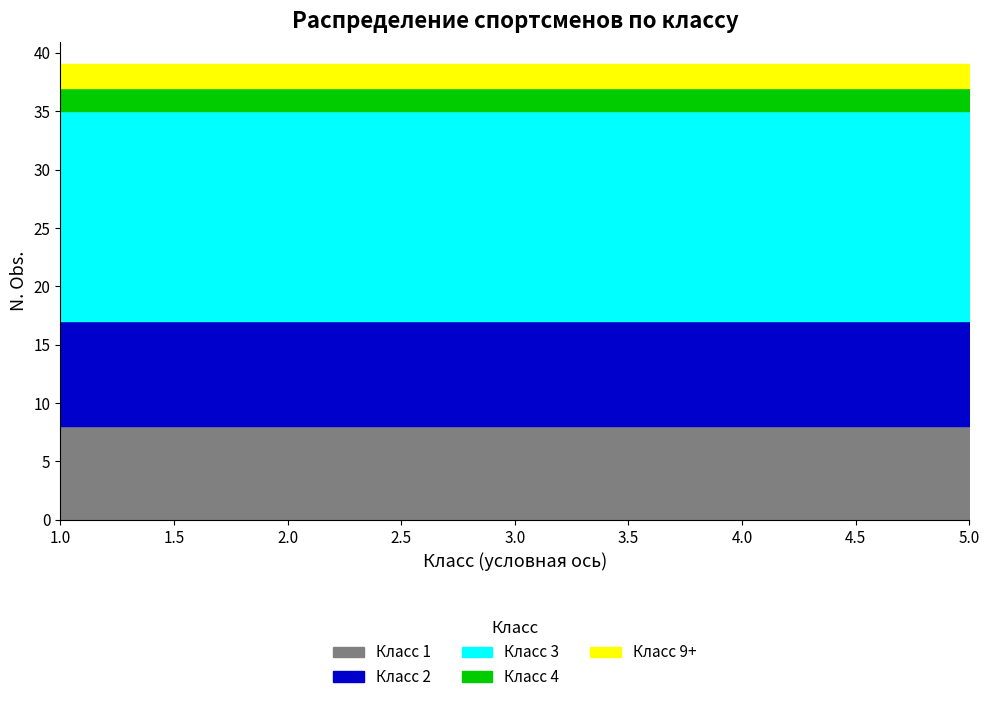

Rank the series at М from highest to lowest value.

Класс 3, Класс 2, Класс 1, Класс 4, Класс 9+